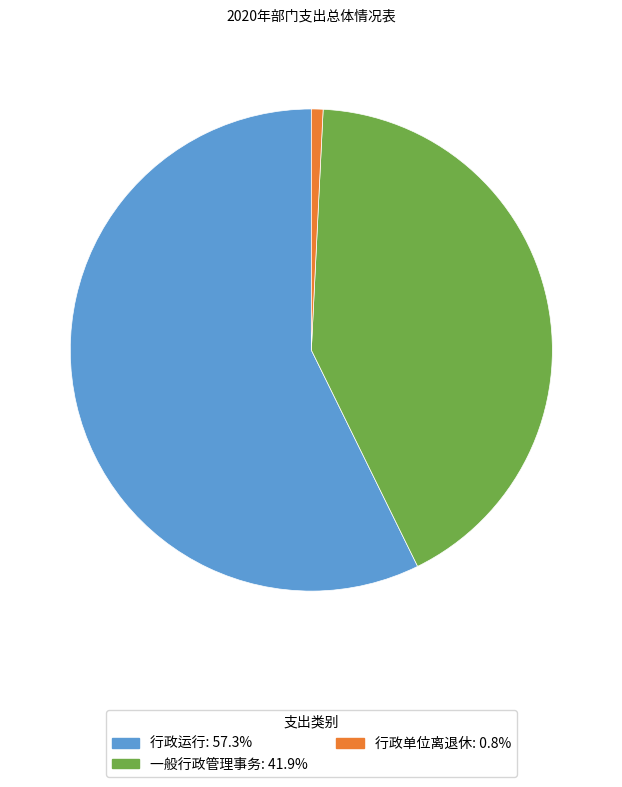

Which has a higher value, 行政单位离退休 or 一般行政管理事务?

一般行政管理事务